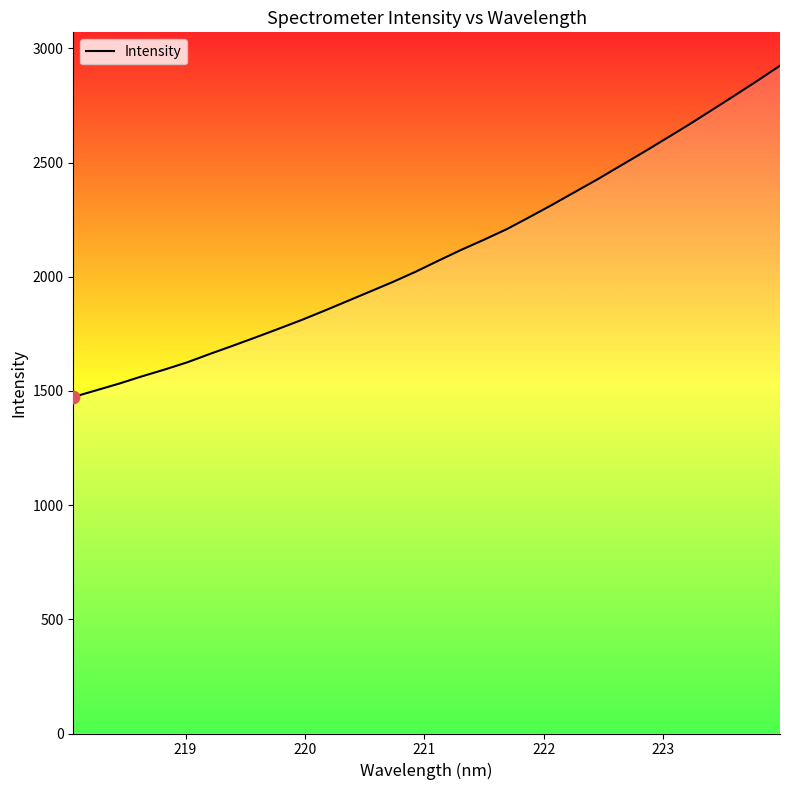

What is the maximum value shown in the chart?

2924.1